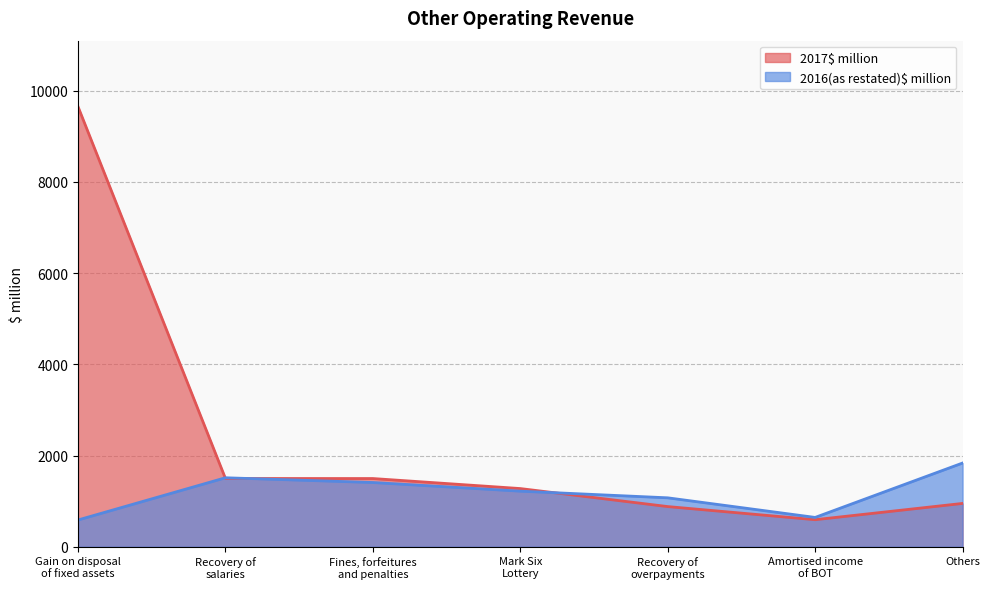

What is the label of the 6th point from the left?

Amortised income
of BOT